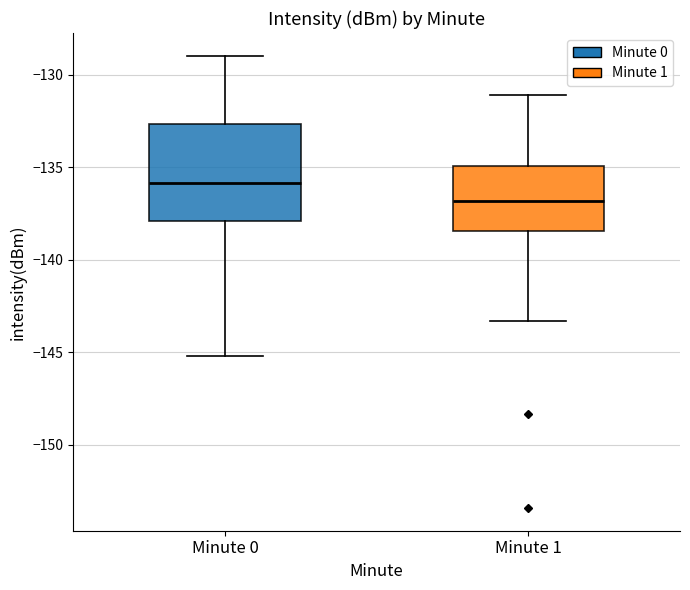

Where does the median line of the box for Minute 0 sit on the y-axis? The values are not printed on the chart, so give them approximately, as read against the axis.

-136.0